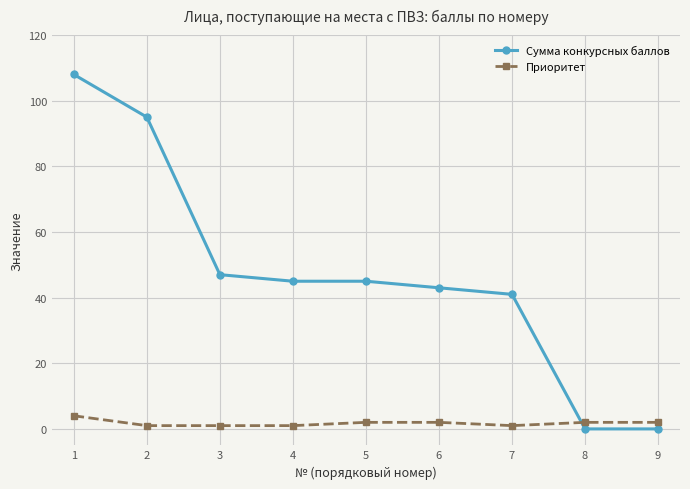

Does the chart display data point markers on the line(s)?

Yes